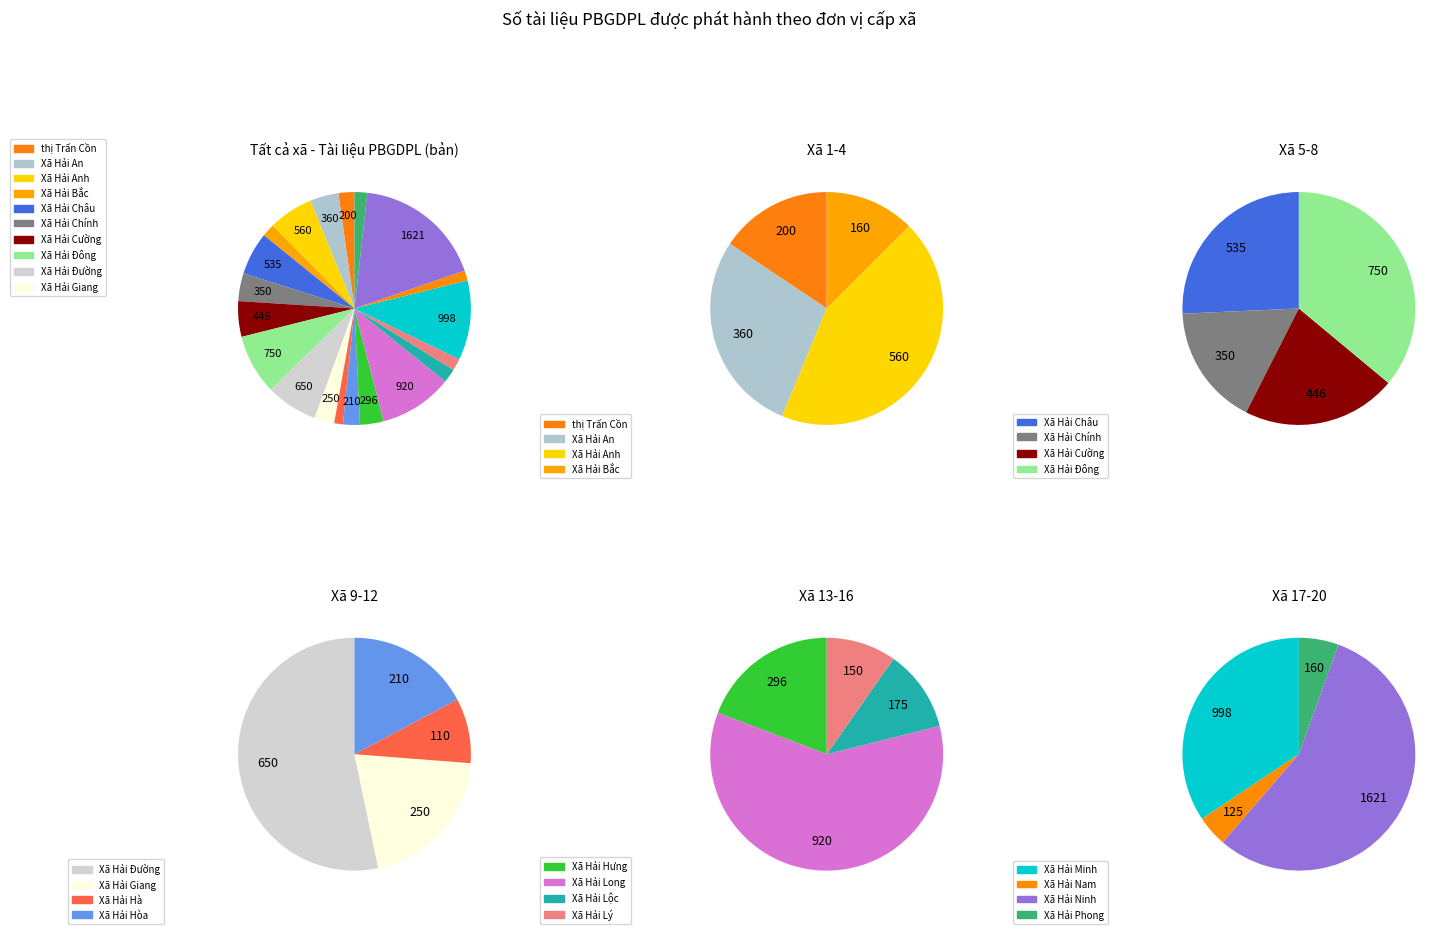

What percentage do Xã Hải Ninh and Xã Hải Cường together represent?

22.9%